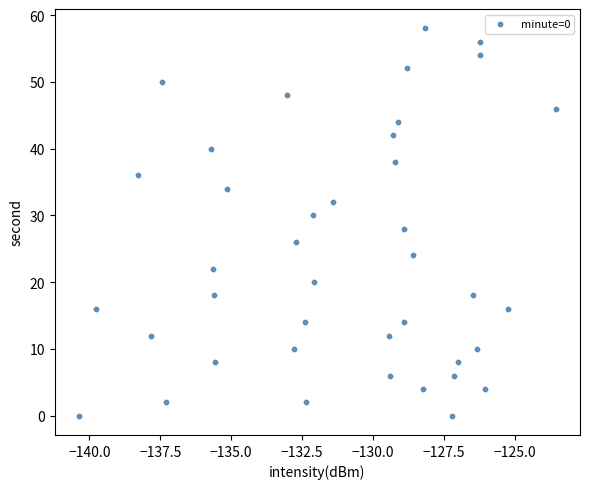

What is the range of Y values (max minus min)?

58